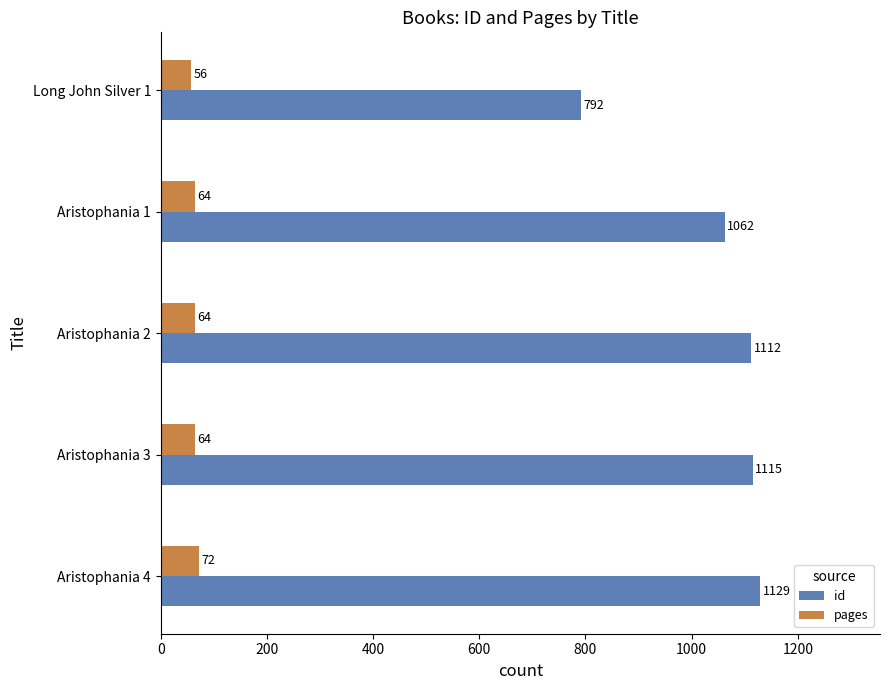

Which series has the largest range (max minus min)?

id